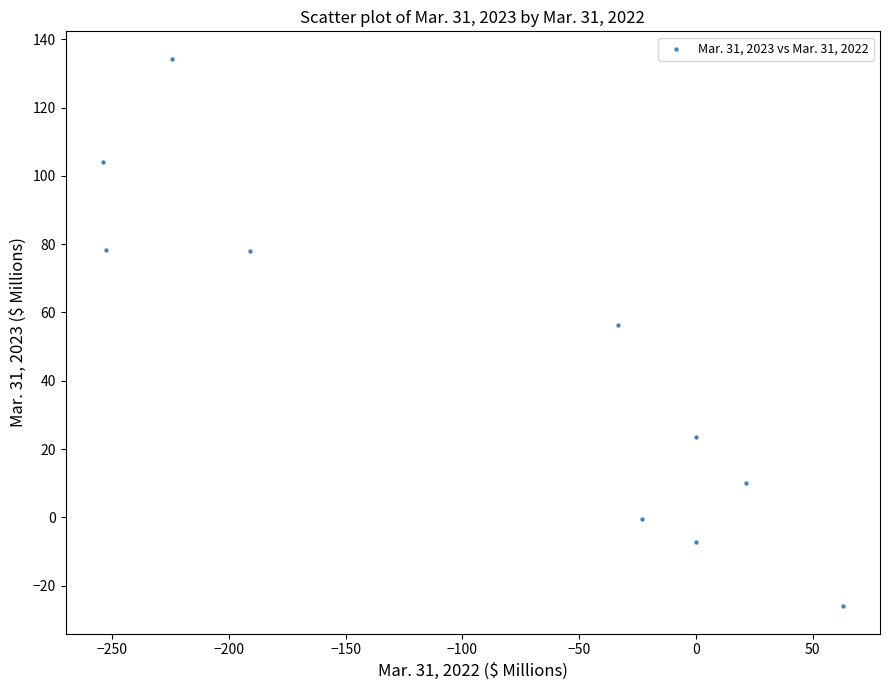

What is the range of X values (max minus min)?

317.0